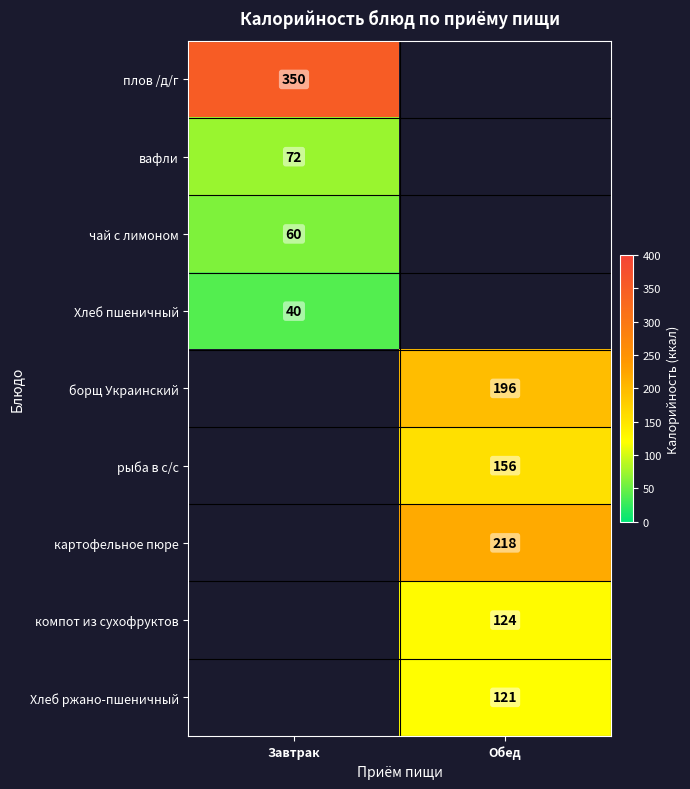

The борщ Украинский series shows 196 at Обед. True or false?

True